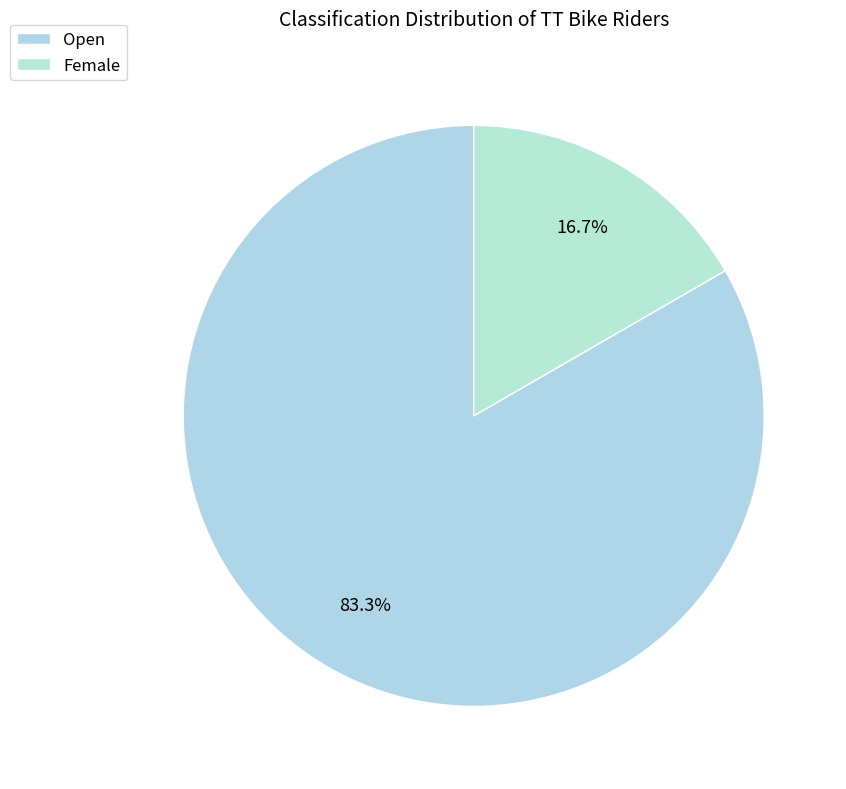

To the nearest percent, what is the average slice percentage?

50%